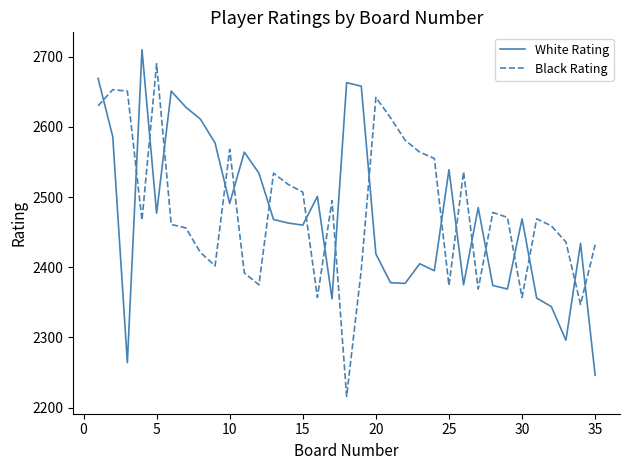

What is the difference between the maximum and minimum values in the White Rating series?

464